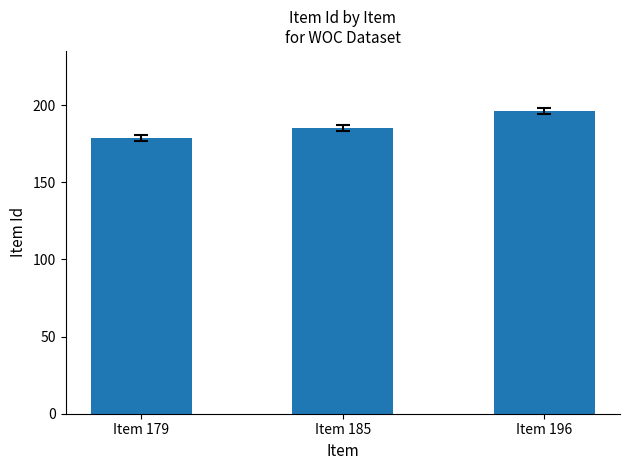

Between Item 179 and Item 185, which is larger?

Item 185